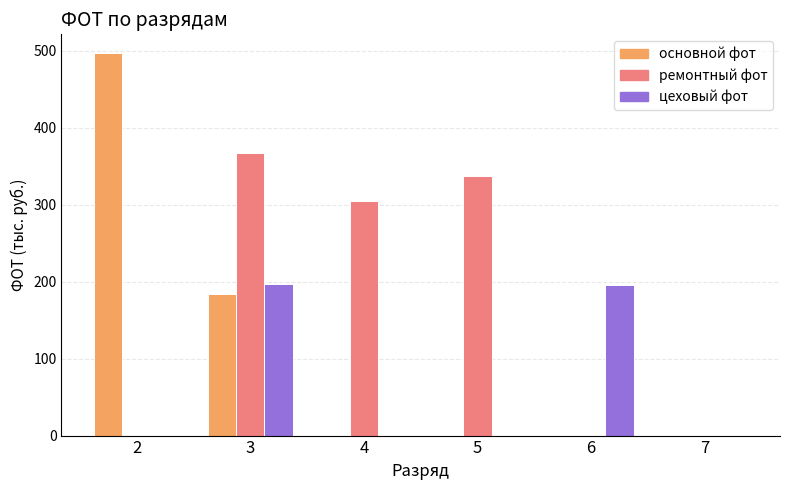

What are all the series names shown in the legend?

основной фот, ремонтный фот, цеховый фот